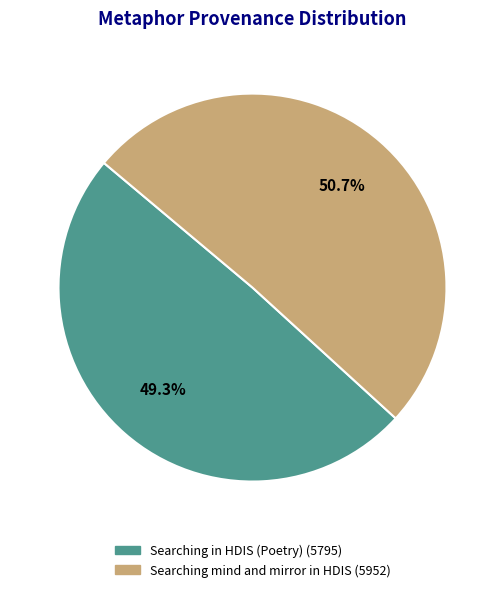

How many slices are in this pie chart?

2